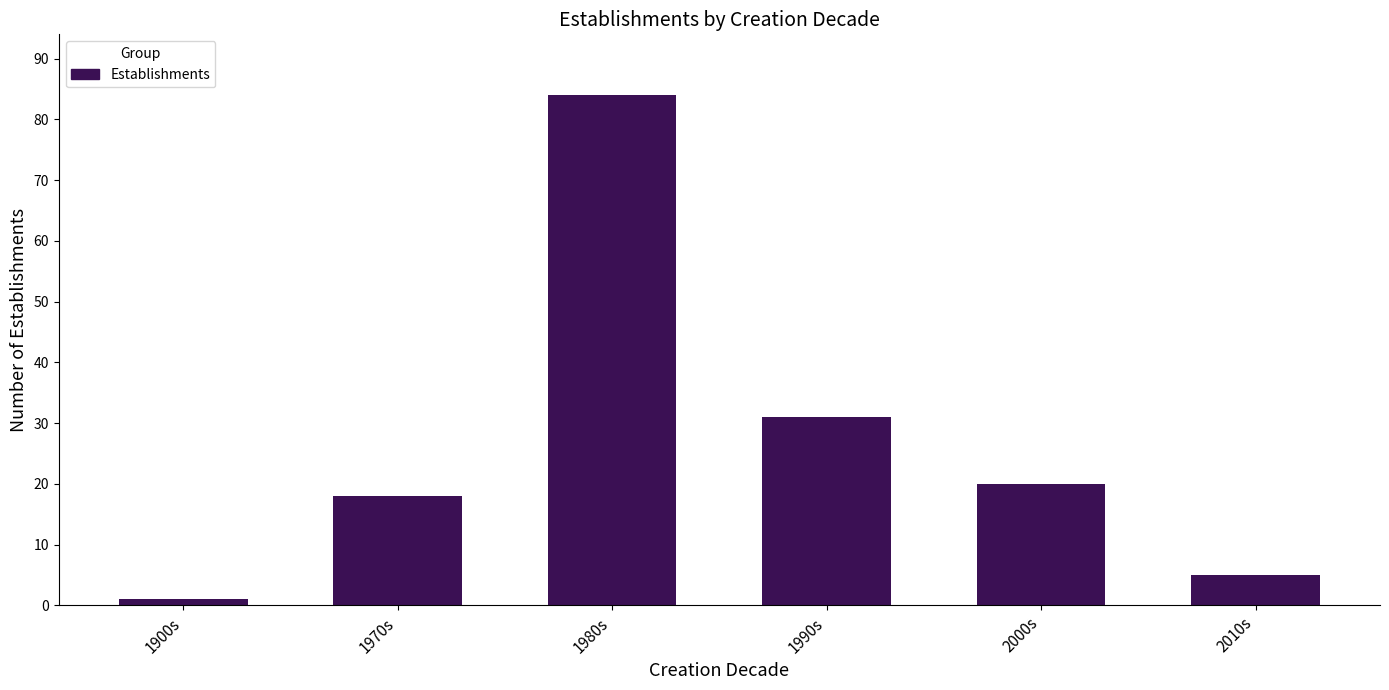

Reading right to left, what are all the values shown in this chart?

2010s=5	2000s=20	1990s=31	1980s=84	1970s=18	1900s=1